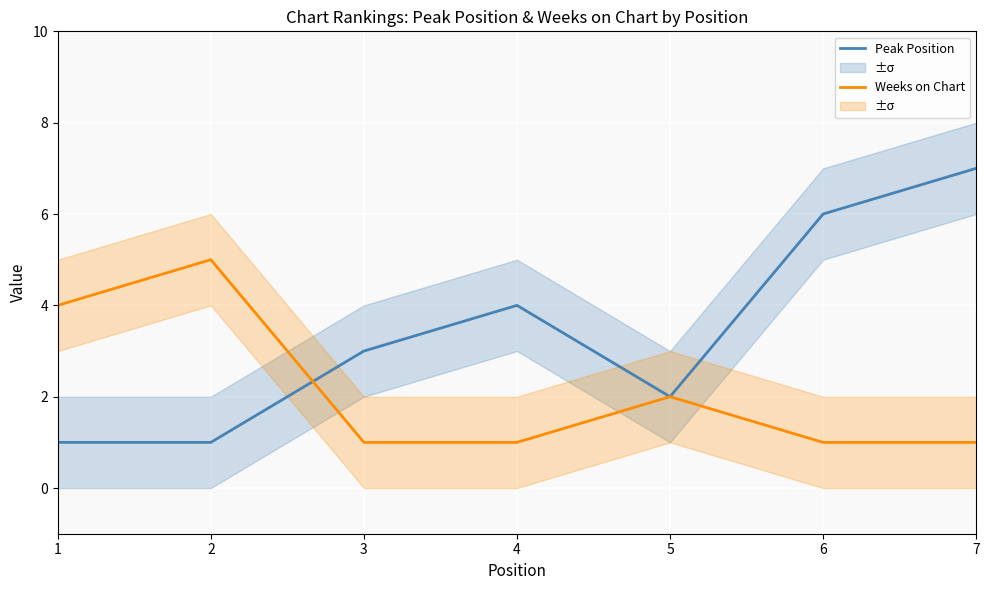

How many distinct data groups are displayed?

2